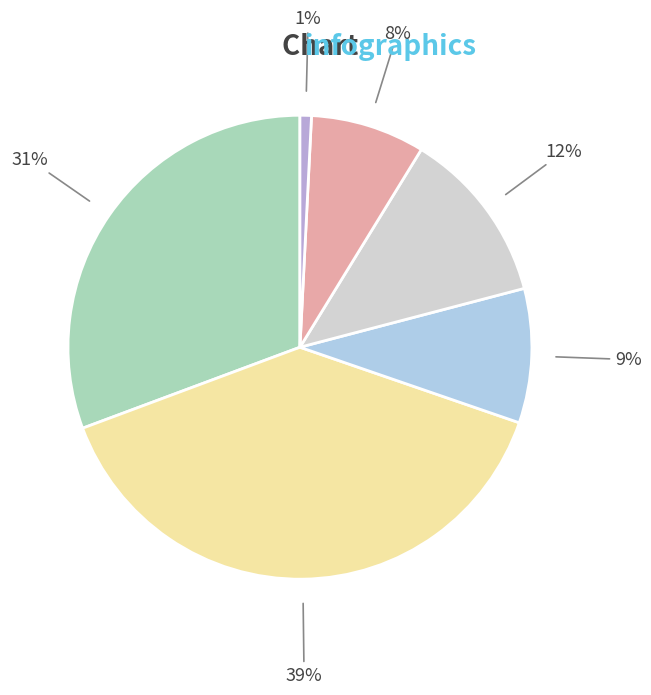

Is there a majority slice in this chart?

No